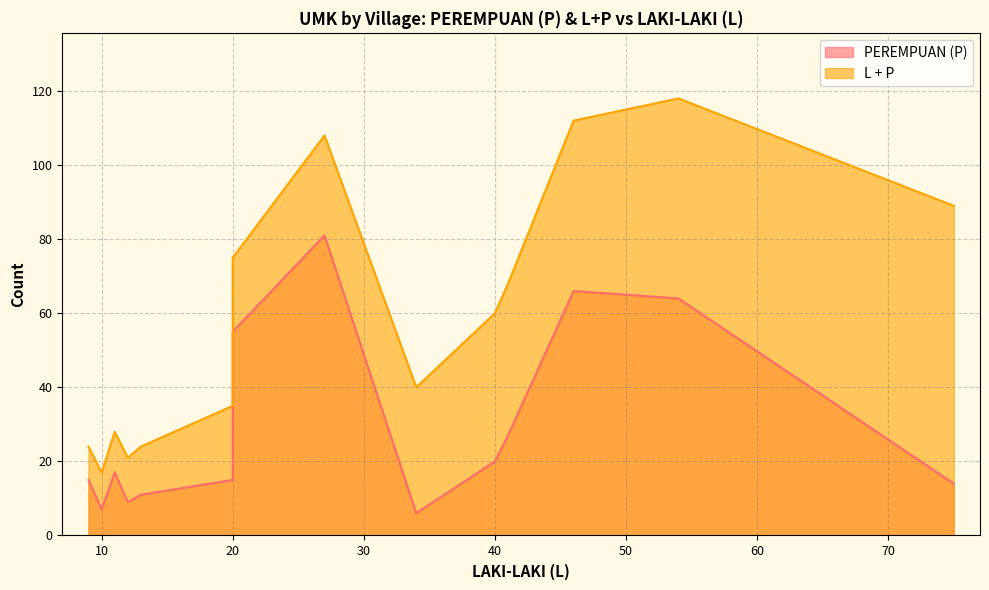

What is the average value of the L + P series?

59